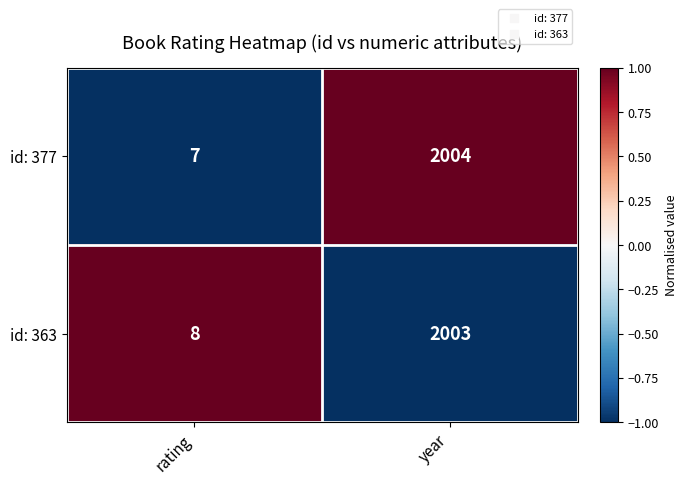

What is the difference between the highest and lowest values at rating?

1